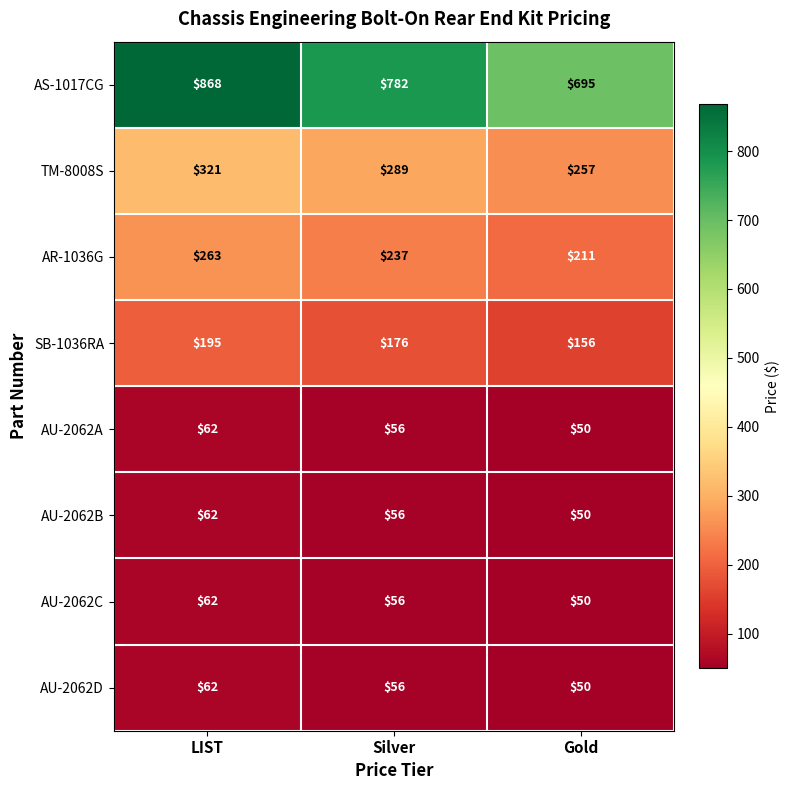

What is the difference between the highest and lowest values at Gold?

645